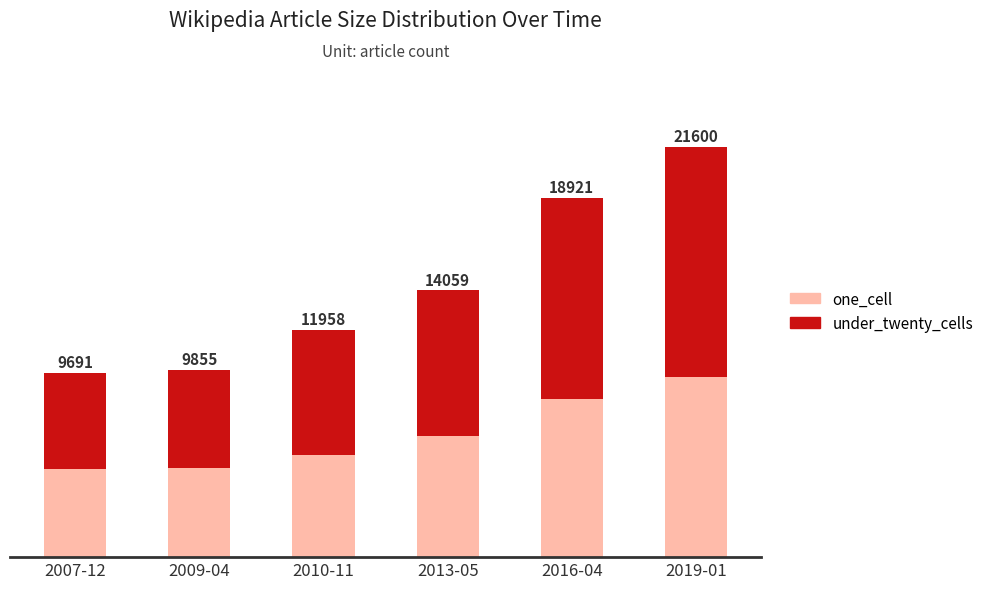

At which label does one_cell reach its minimum?

2007-12